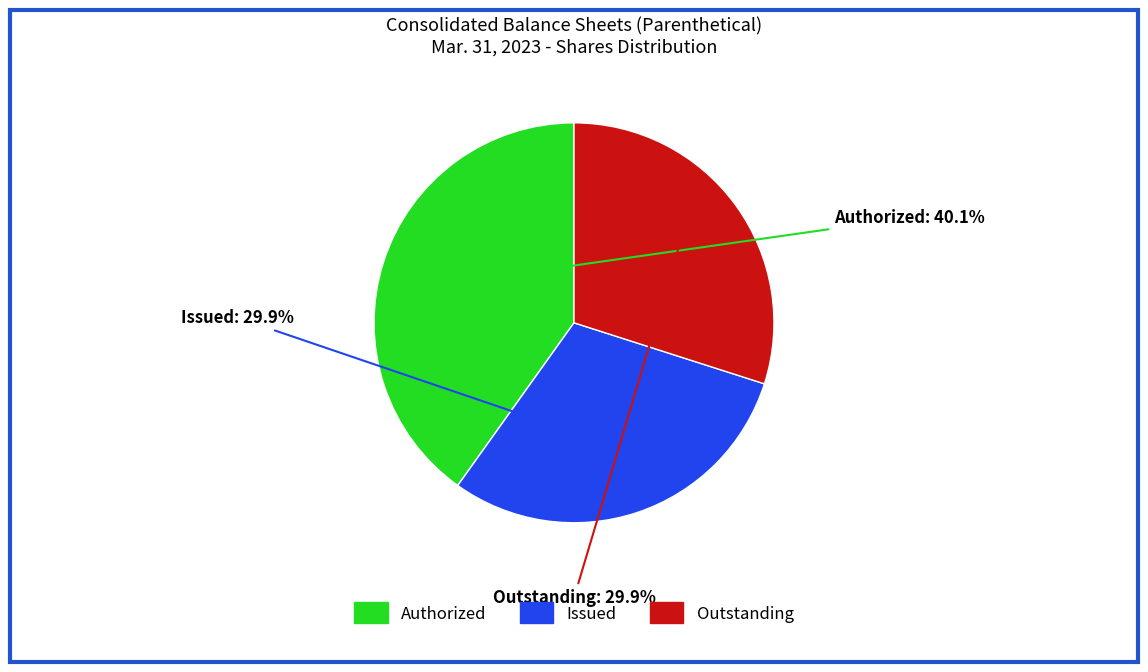

Which category has the biggest portion of the pie?

Authorized